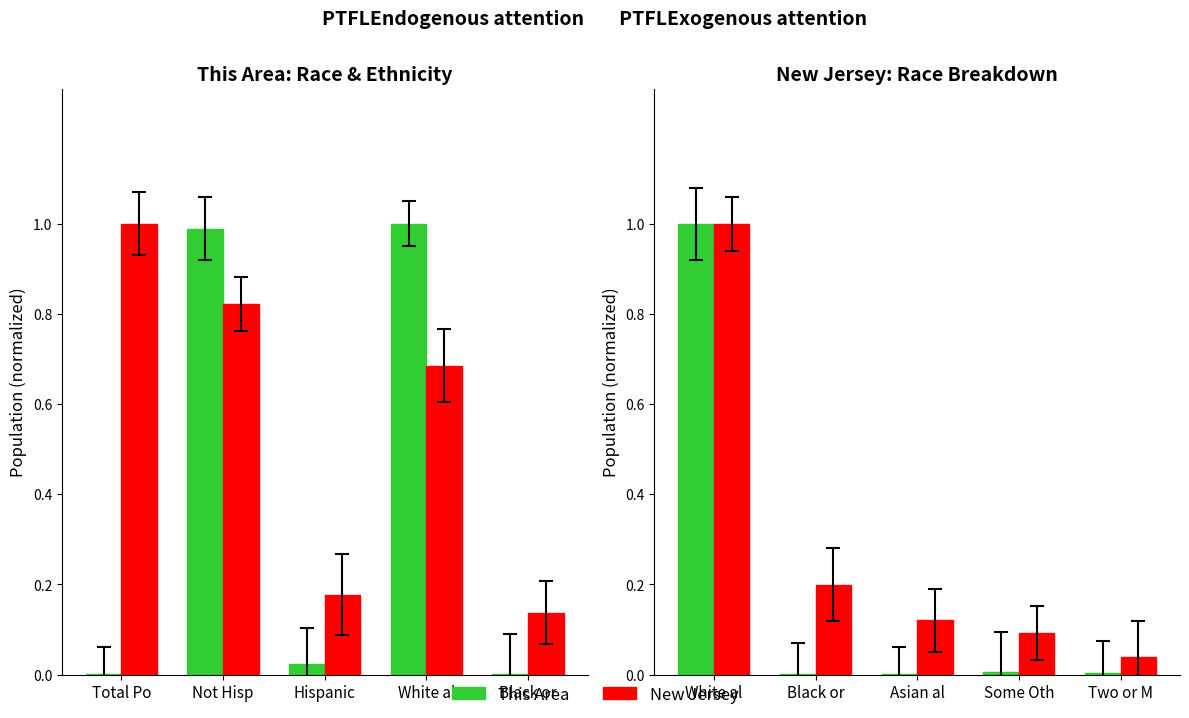

What position from the left is Two or M?

5